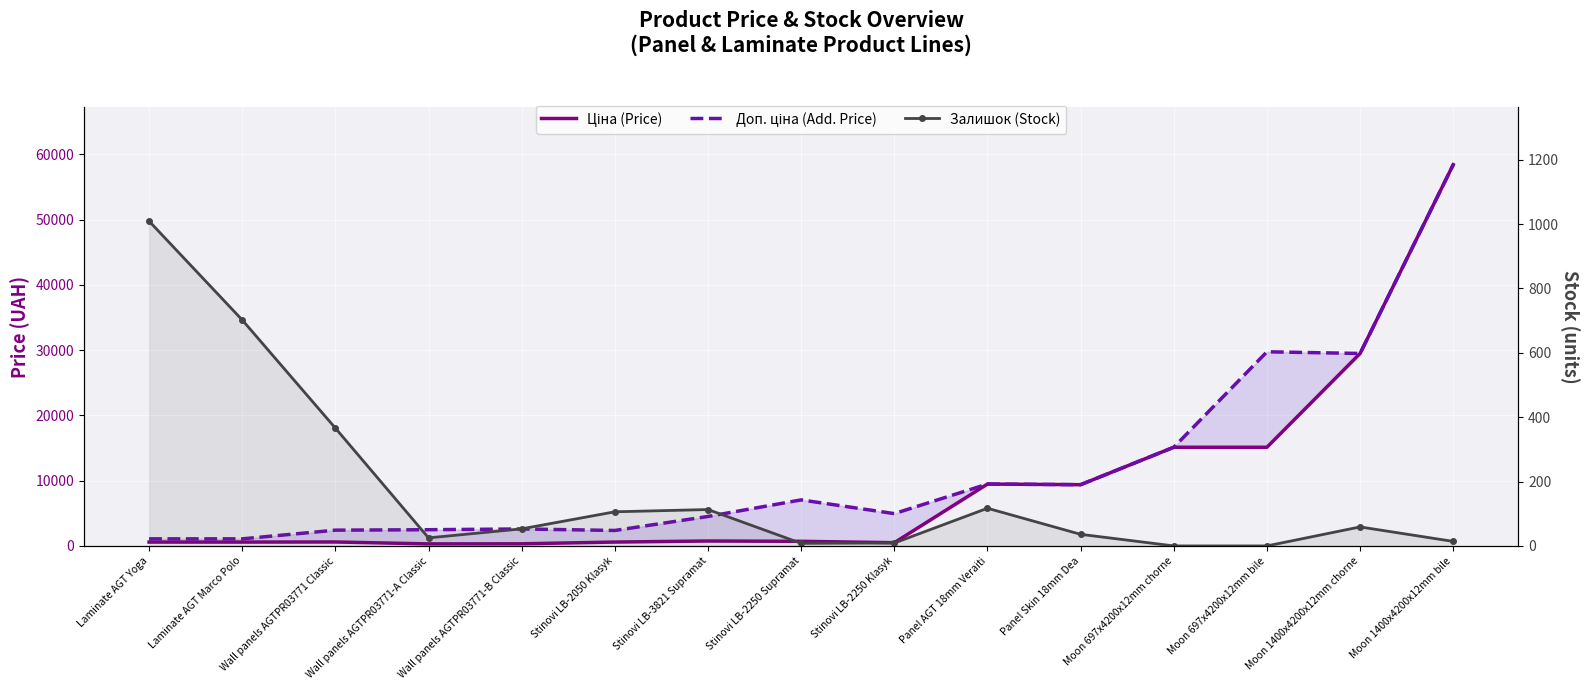

The value of Залишок (Stock) at Stinovi LB-3821 Supramat is 181.6. True or false?

False